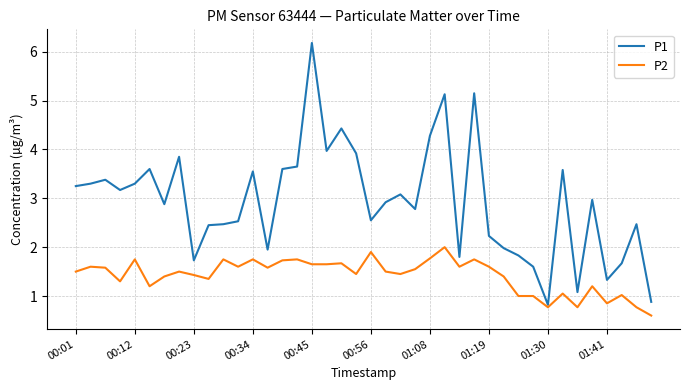

True or false: P1 and P2 intersect in this chart.

False